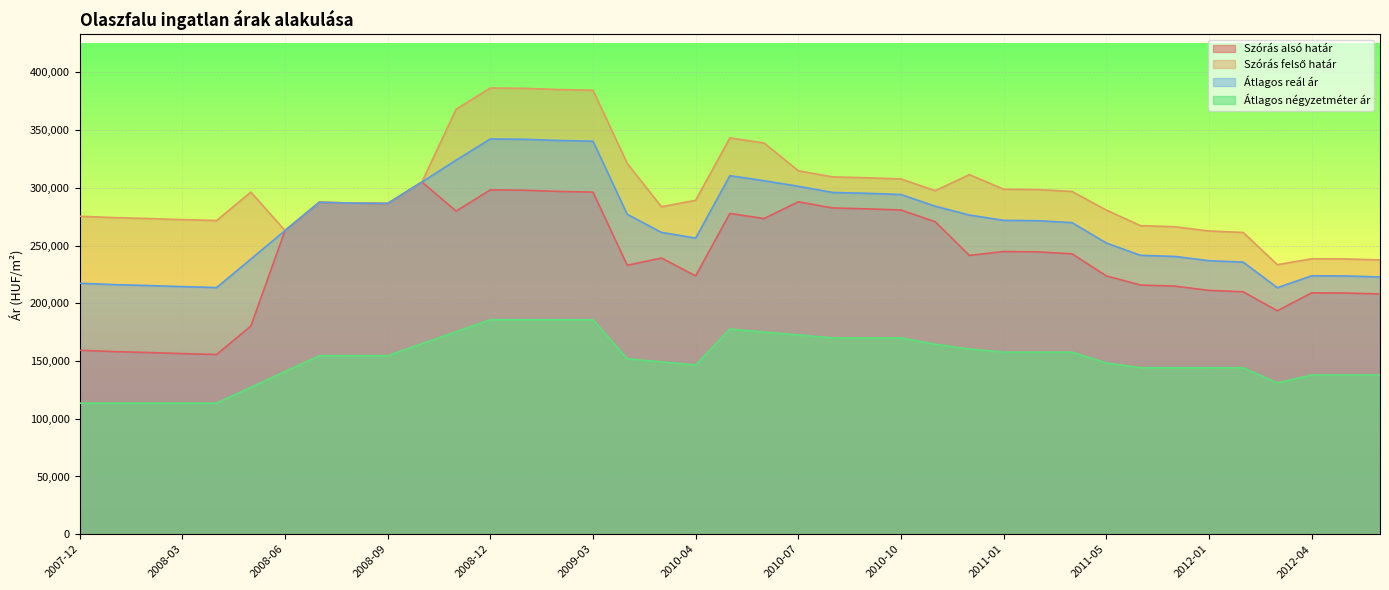

True or false: Átlagos négyzetméter ár has more than 1 points higher than both neighbors.

False